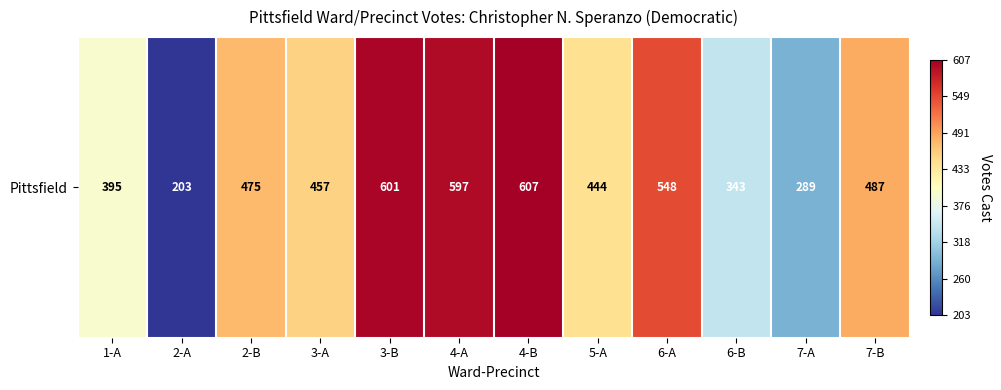

What is the smallest value displayed?

203